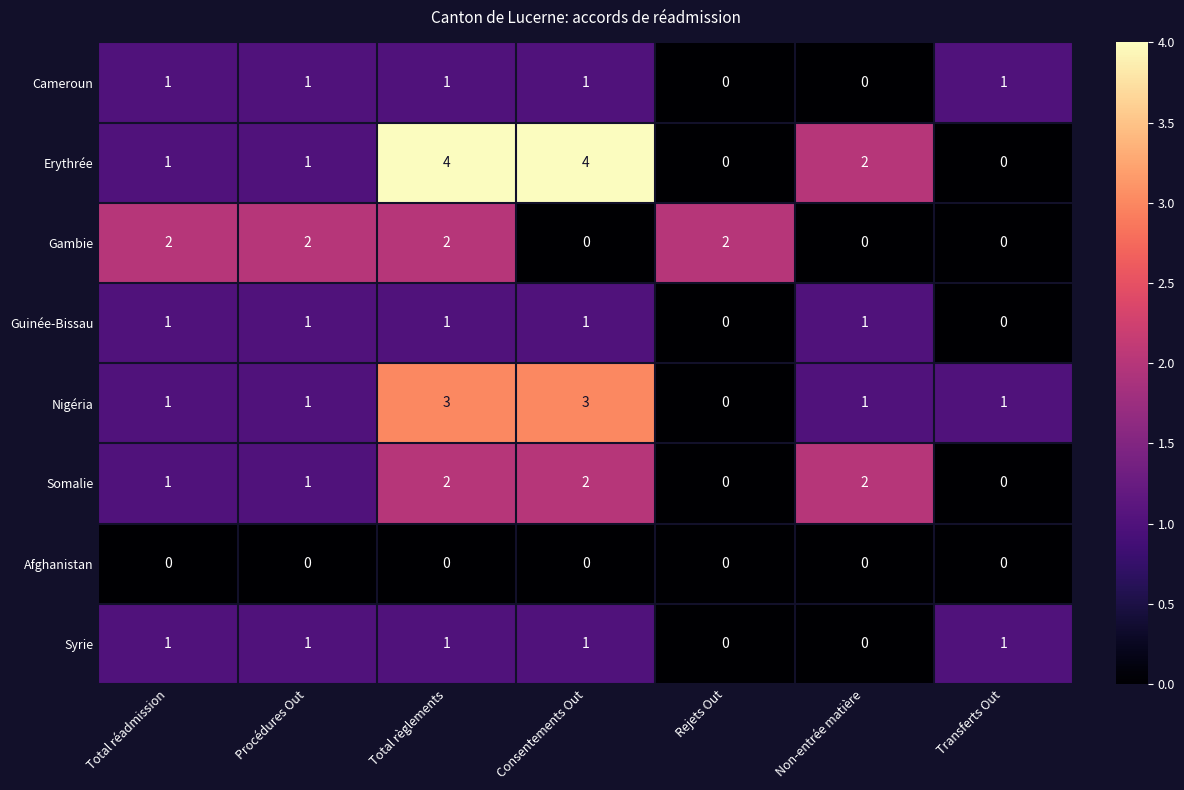

What is the sum of all Cameroun values?

5